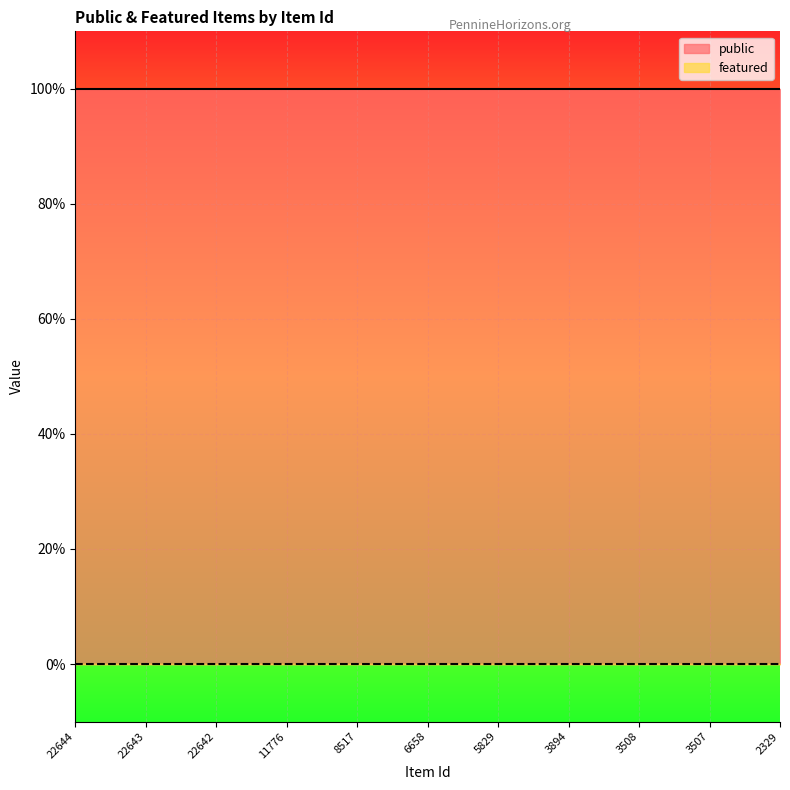

True or false: featured and public intersect in this chart.

False